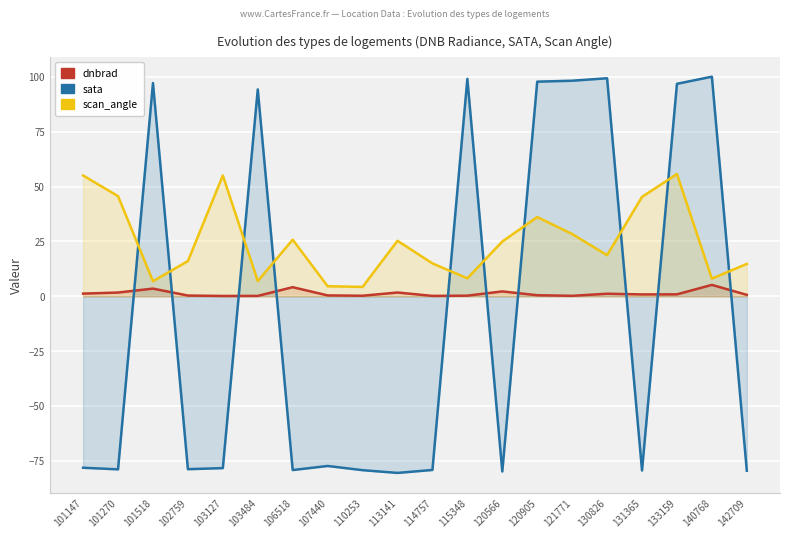

True or false: dnbrad has a value of 6.2 at 101518.

False